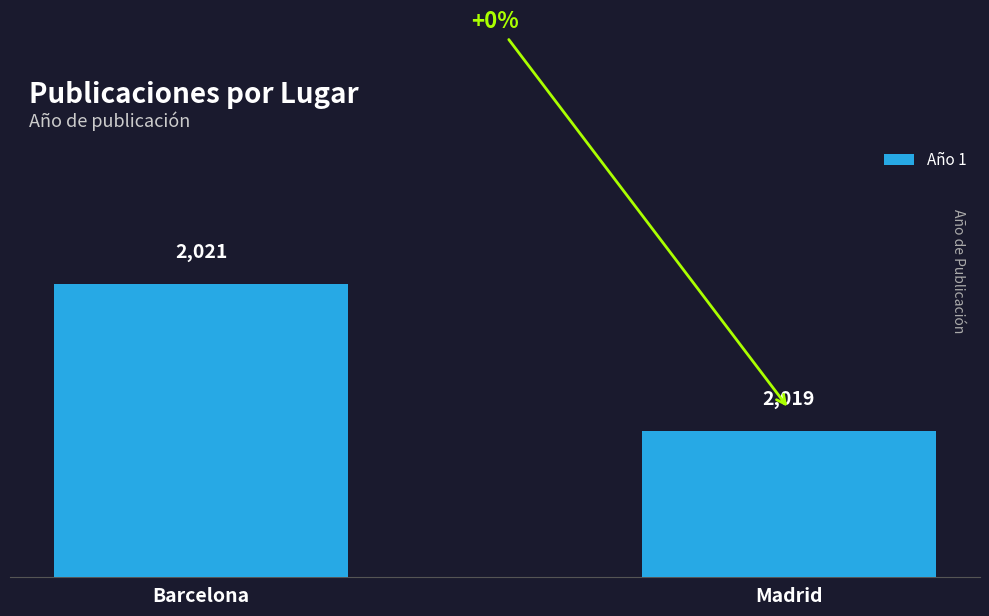

Reading left to right, list all the values displayed in this chart.

2021	2019